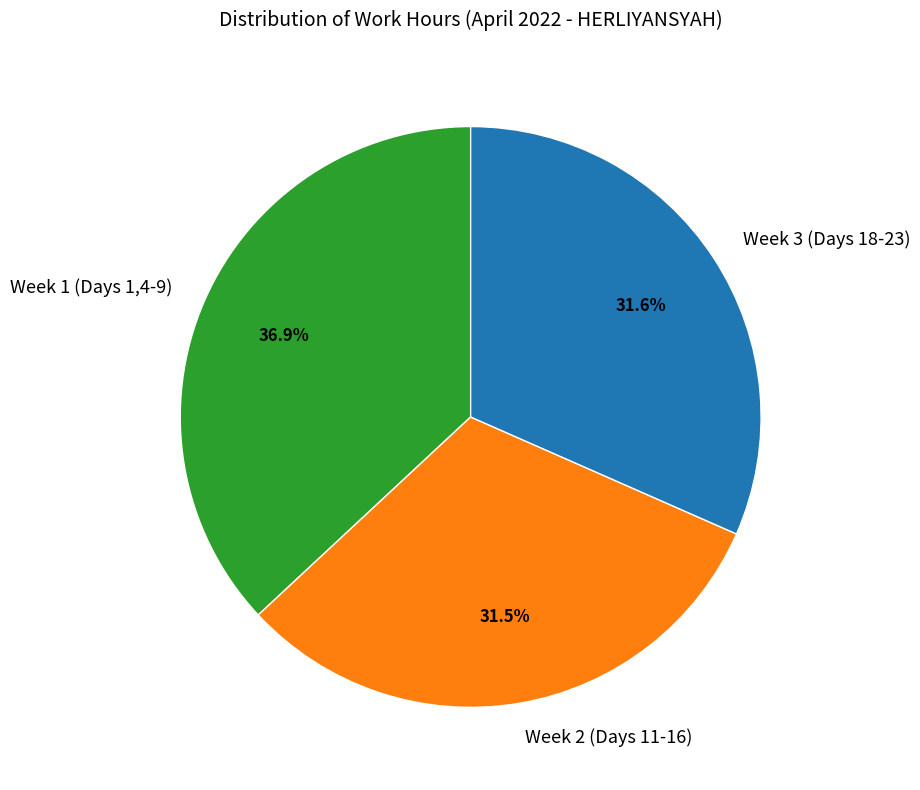

Does Week 2 (Days 11-16) account for over 50% of the chart?

No